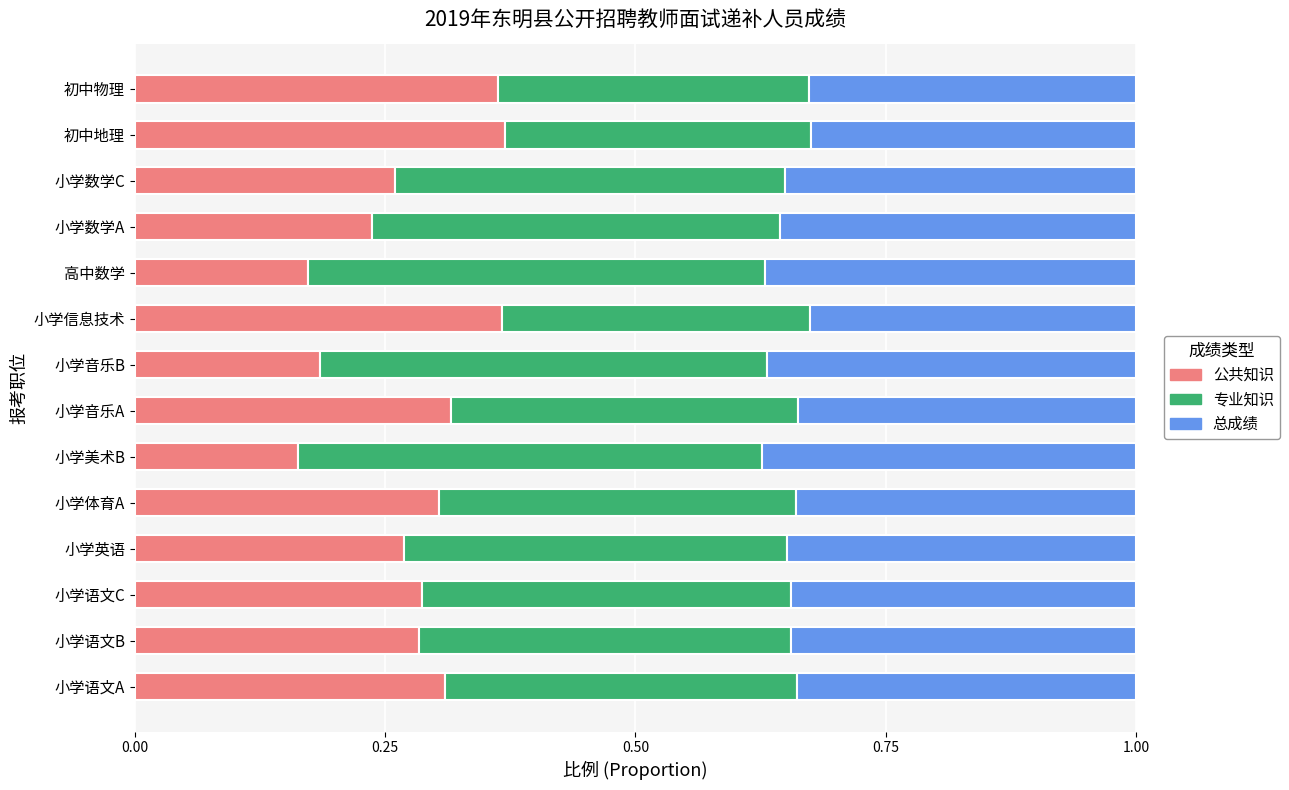

At which label is 公共知识 closest to 0?

小学美术B